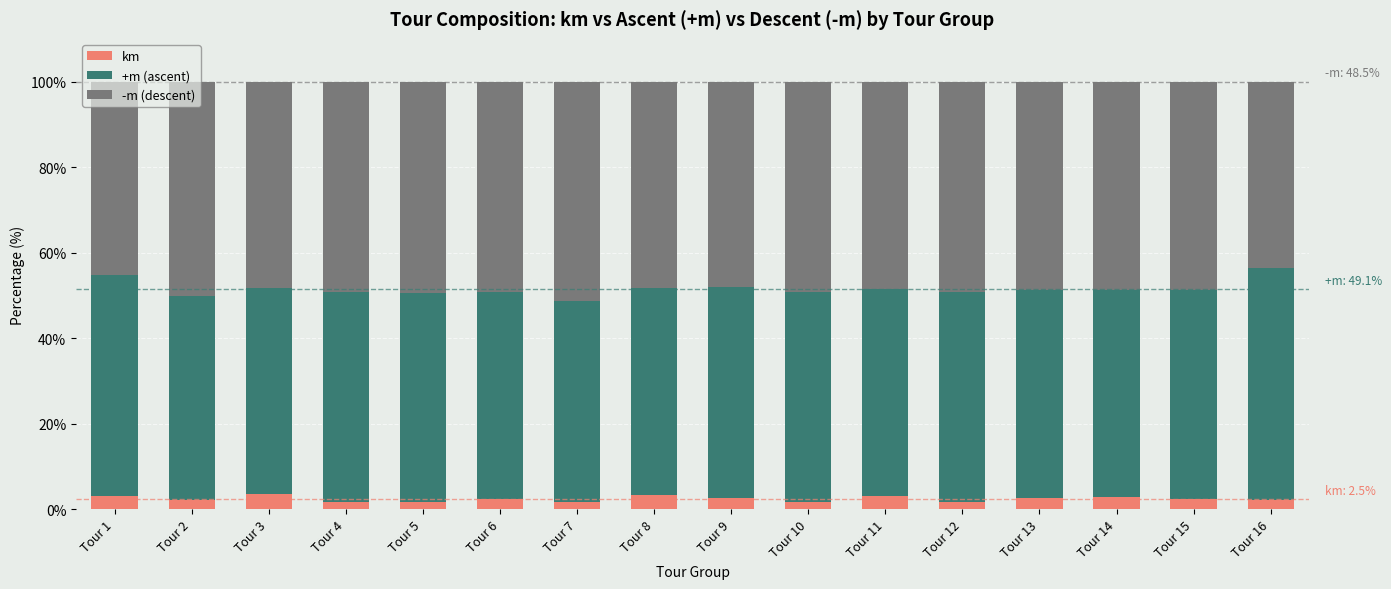

What is the average value of the km series?

2.5